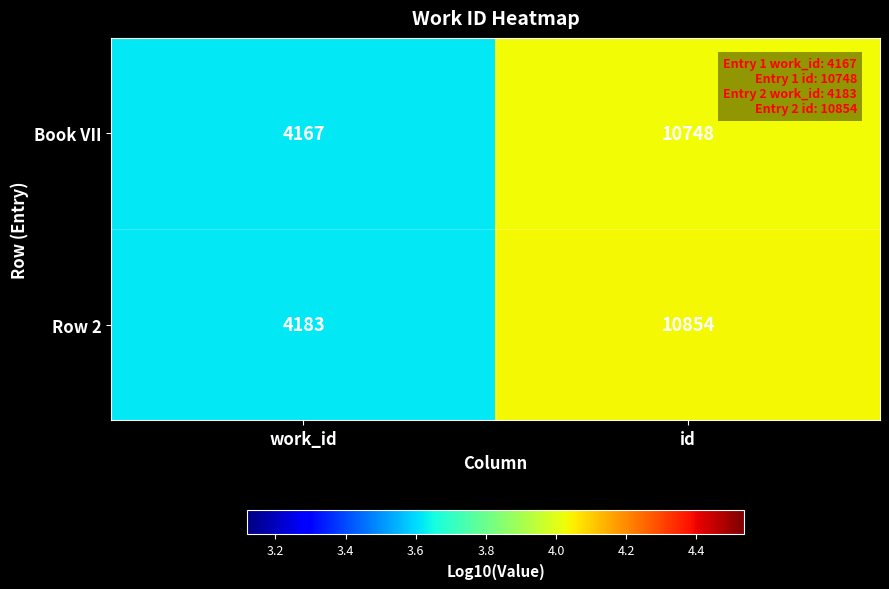

Which category has the highest value across all series?

id